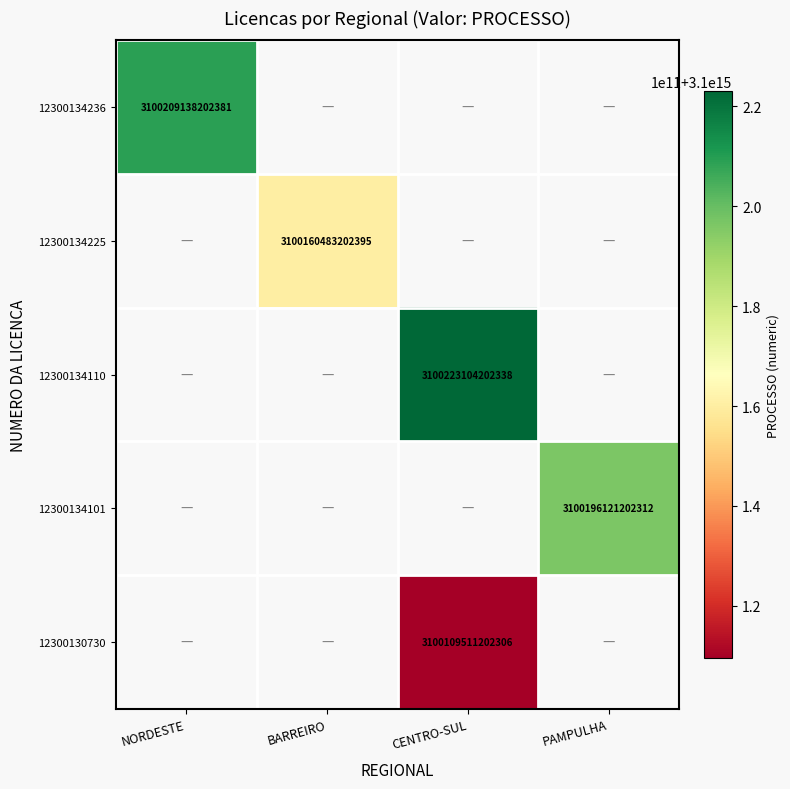

True or false: 12300134110 has a value of 3100223104202338.0 at CENTRO-SUL.

True